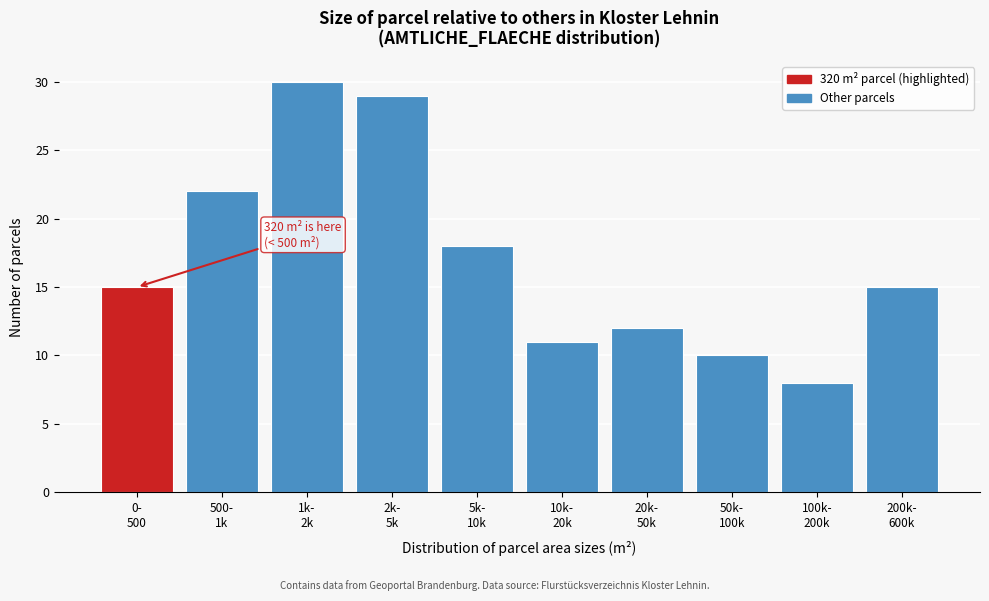

Reading left to right, list all the values displayed in this chart.

15	22	30	29	18	11	12	10	8	15